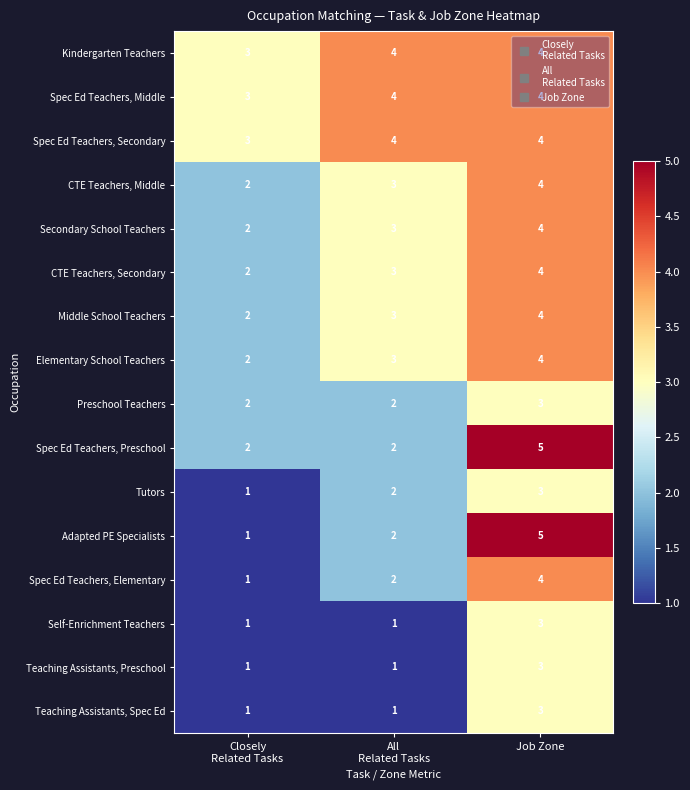

Is it true that Elementary School Teachers equals 3 at Job Zone?

False